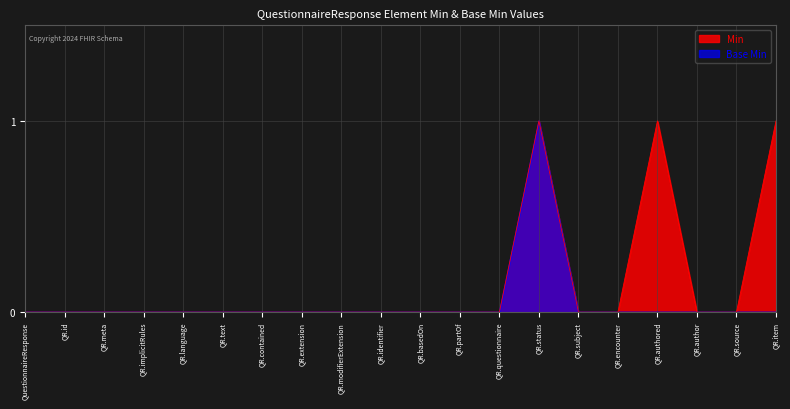

Reading left to right, transcribe all the data shown in this chart.

Min: 0	0	0	0	0	0	0	0	0	0	0	0	0	1	0	0	1	0	0	1
Base Min: 0	0	0	0	0	0	0	0	0	0	0	0	0	1	0	0	0	0	0	0